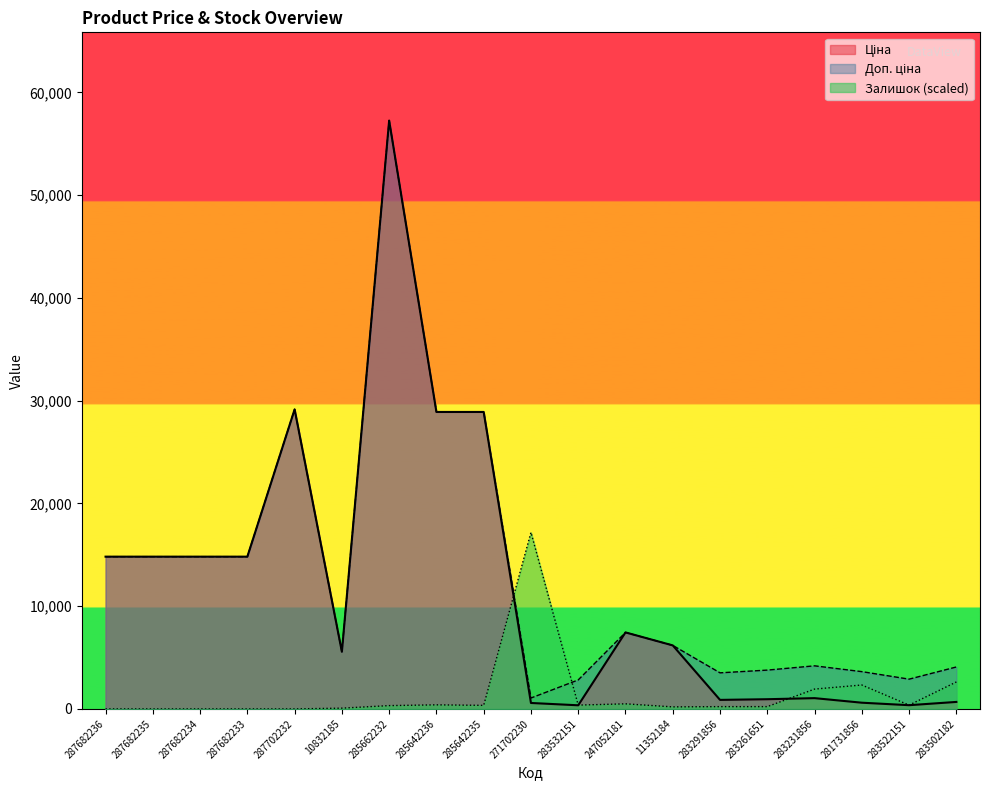

What is the sum of the Залишок values at 283261651 and 11352184?

420.8